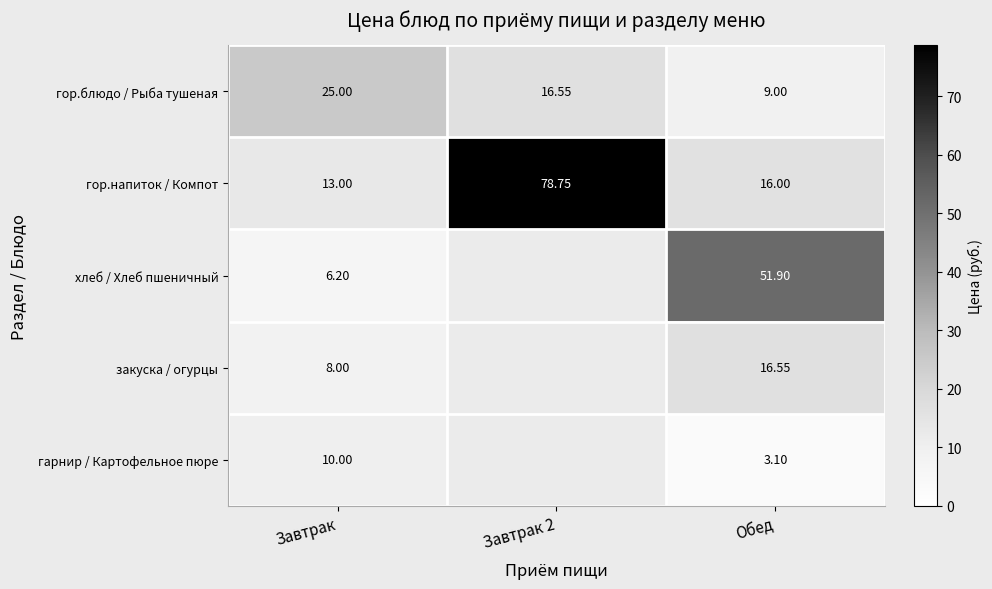

At how many categories does at least one series exceed 10?

3